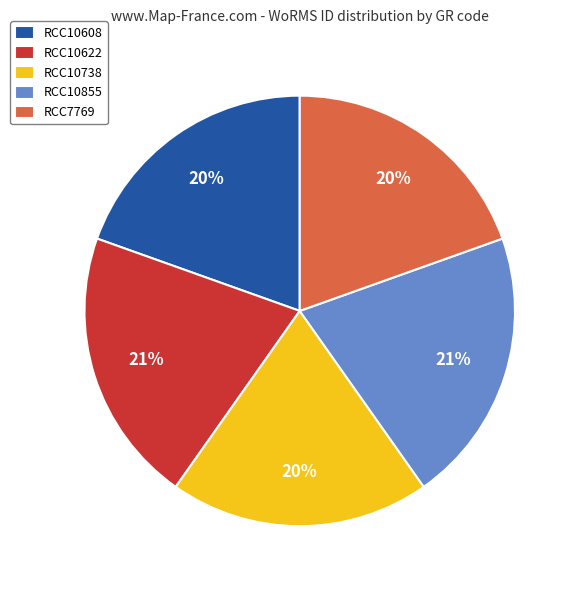

The RCC10608 slice represents 20% of the pie. True or false?

True